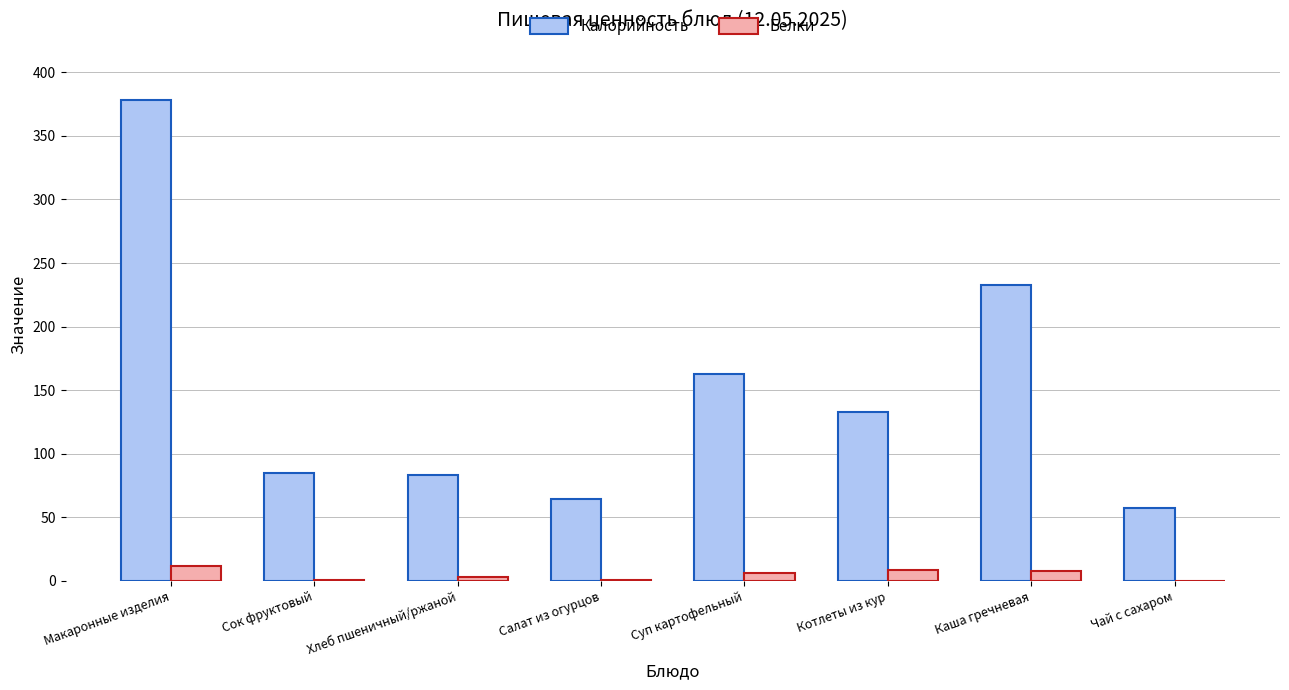

Which category has the highest value across all series?

Макаронные изделия